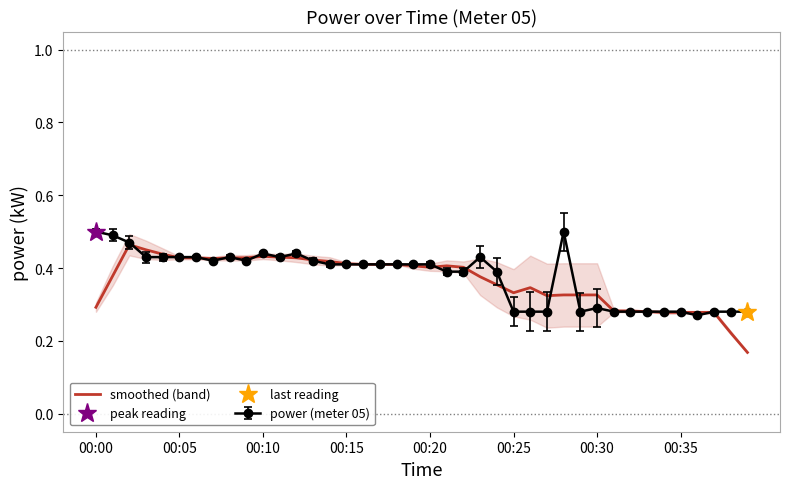

The value of smoothed (band) at 00:10 is 0.2. True or false?

False